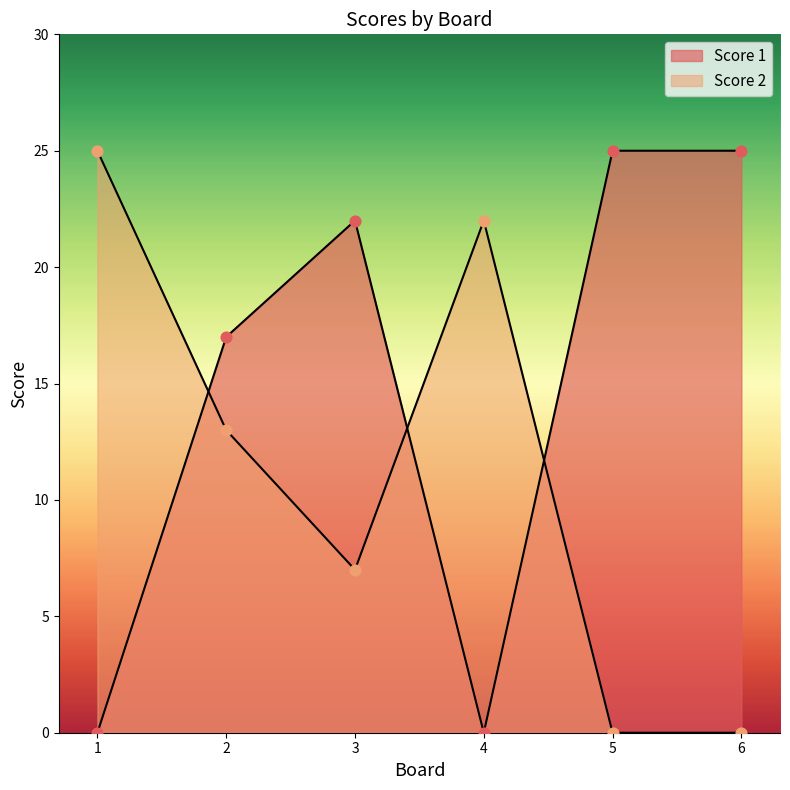

Which series has the widest spread of Y values?

Score 1